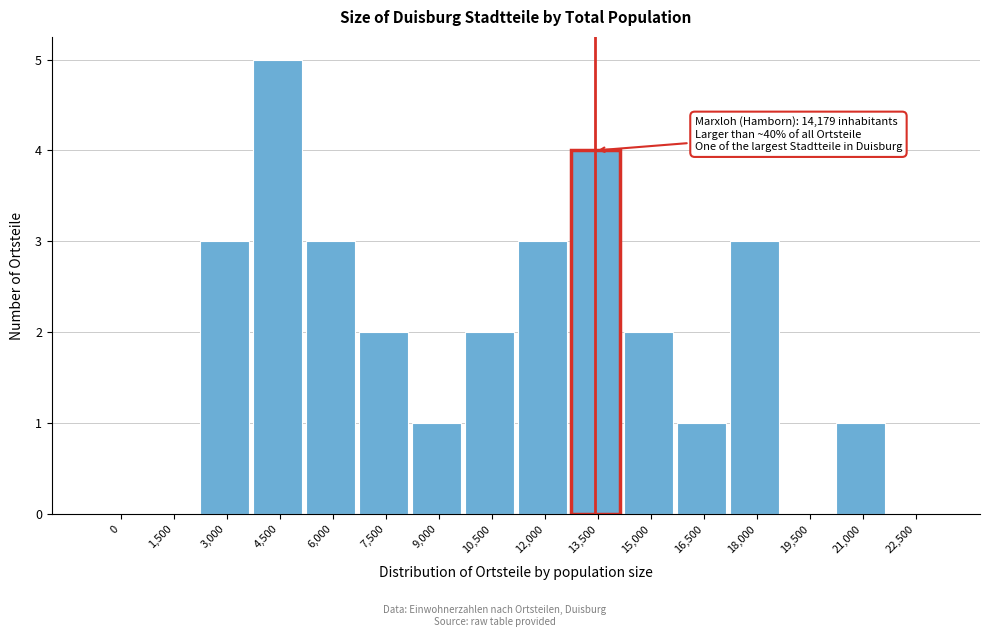

Reading left to right, what are all the values shown in this chart?

0=0	1,500=0	3,000=3	4,500=5	6,000=3	7,500=2	9,000=1	10,500=2	12,000=3	13,500=4	15,000=2	16,500=1	18,000=3	19,500=0	21,000=1	22,500=0